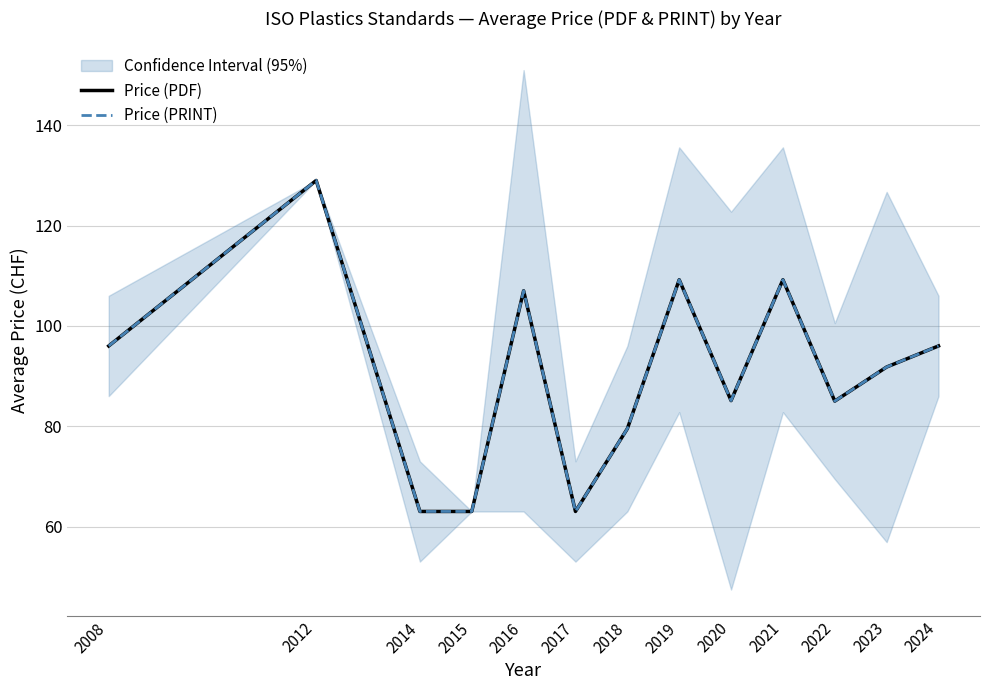

Which series has the largest total across all categories?

Price (PDF)